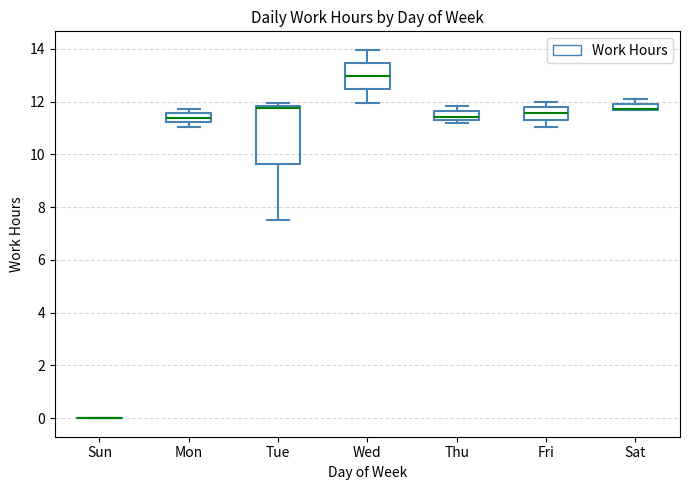

Where is the upper edge of the box for Thu on the y-axis? The values are not printed on the chart, so give them approximately, as read against the axis.

11.6